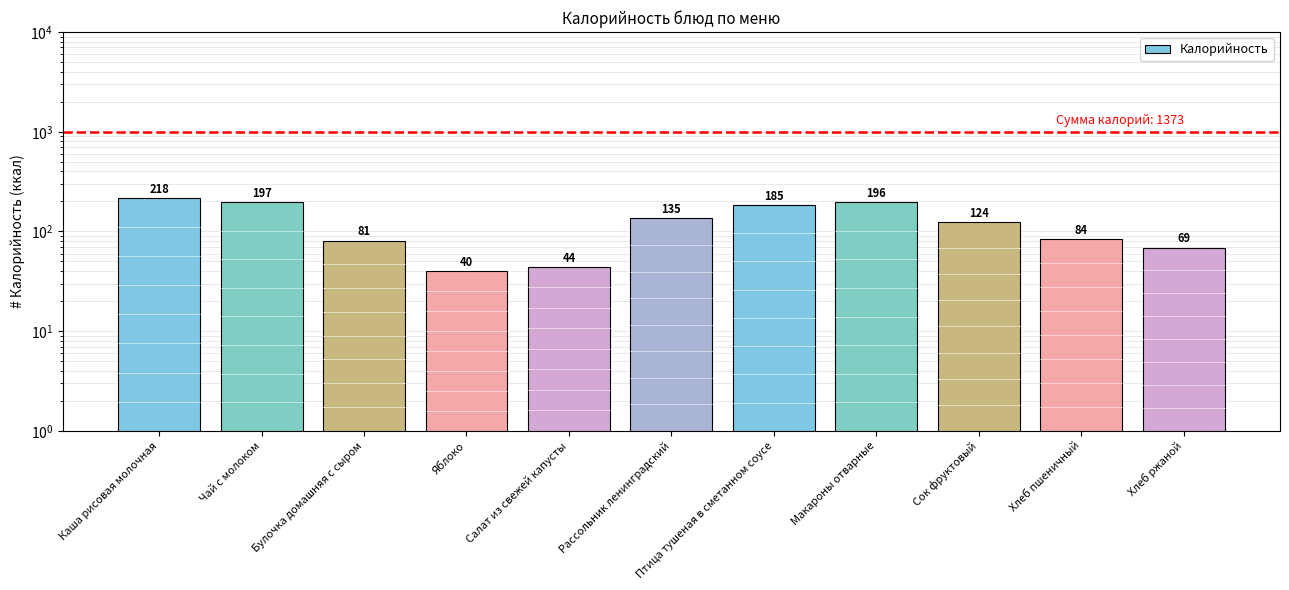

Reading right to left, list all the values displayed in this chart.

Хлеб ржаной=69	Хлеб пшеничный=84	Сок фруктовый=124	Макароны отварные=196	Птица тушеная в сметанном соусе=185	Рассольник ленинградский=135	Салат из свежей капусты=44	Яблоко=40	Булочка домашняя с сыром=81	Чай с молоком=197	Каша рисовая молочная=218